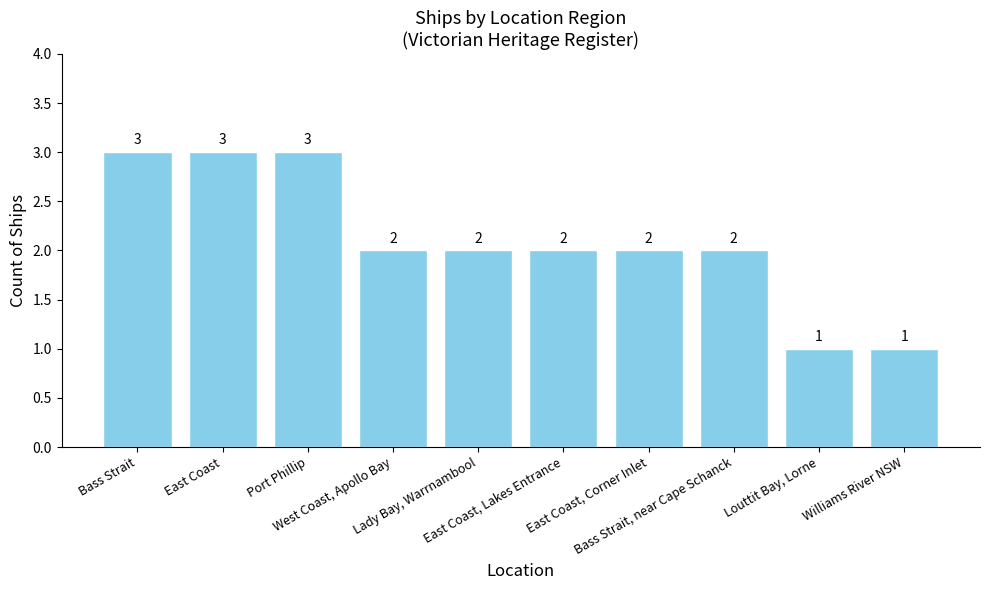

What is the ratio of the value at East Coast, Lakes Entrance to the value at Bass Strait?

0.7